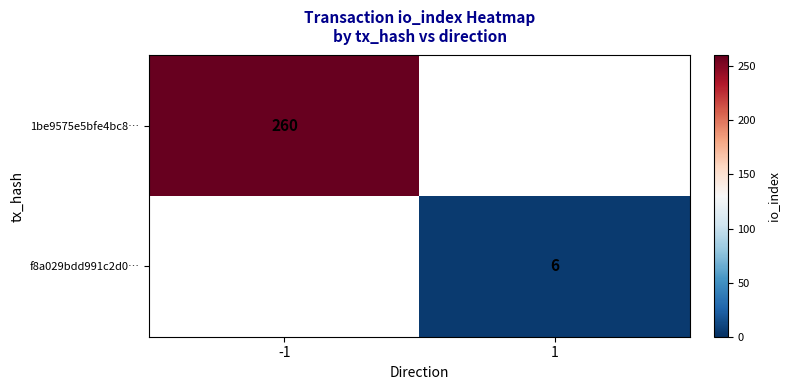

What is the smallest value displayed?

6.0